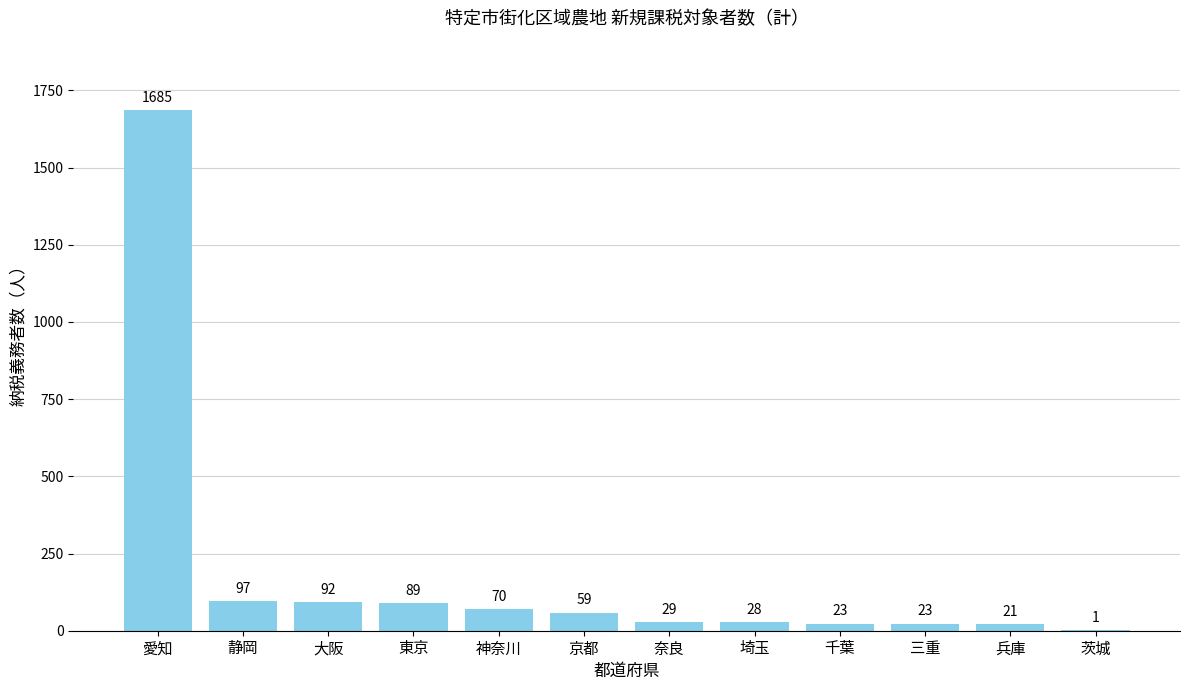

The value at 愛知 is 1049. True or false?

False